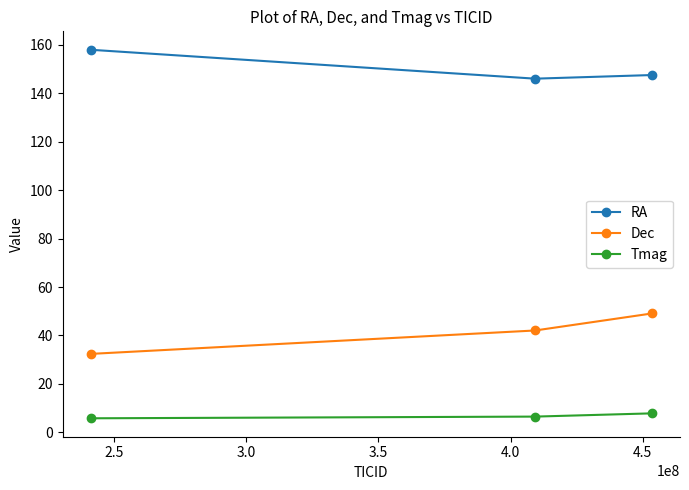

What is the difference between the maximum and second lowest values in the Dec series?

7.0